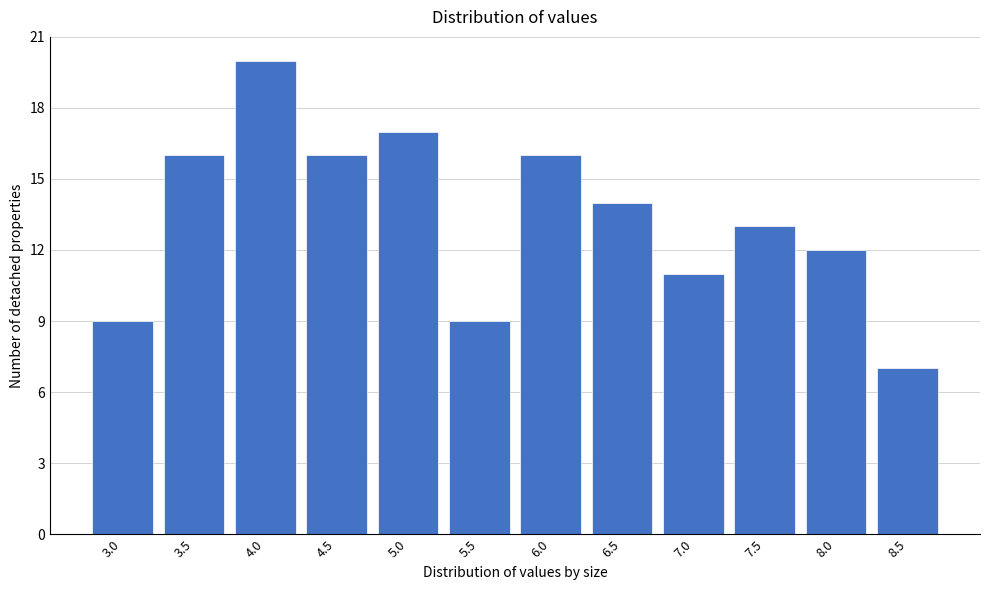

Reading left to right, list all the values displayed in this chart.

9	16	20	16	17	9	16	14	11	13	12	7